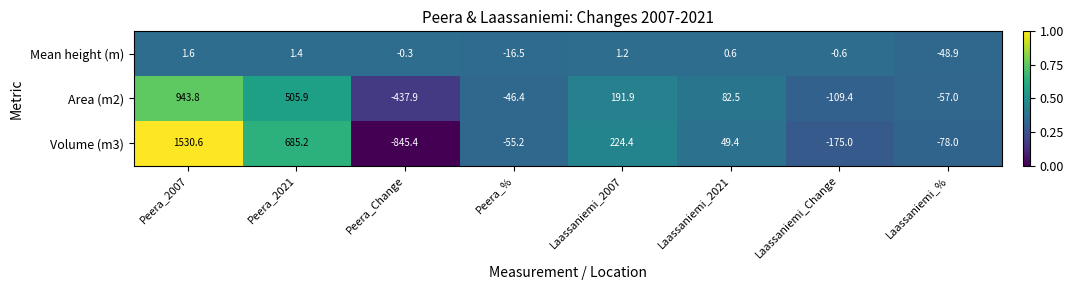

What is the difference between the maximum and second lowest values in the Volume (m3) series?

1705.6